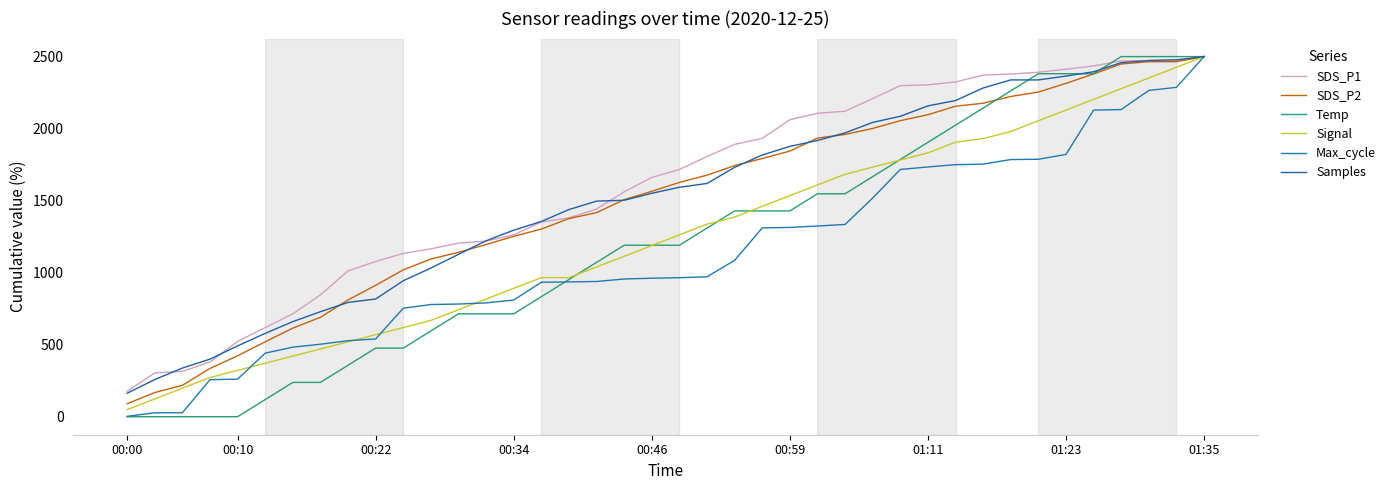

How many lines are shown in the chart?

6